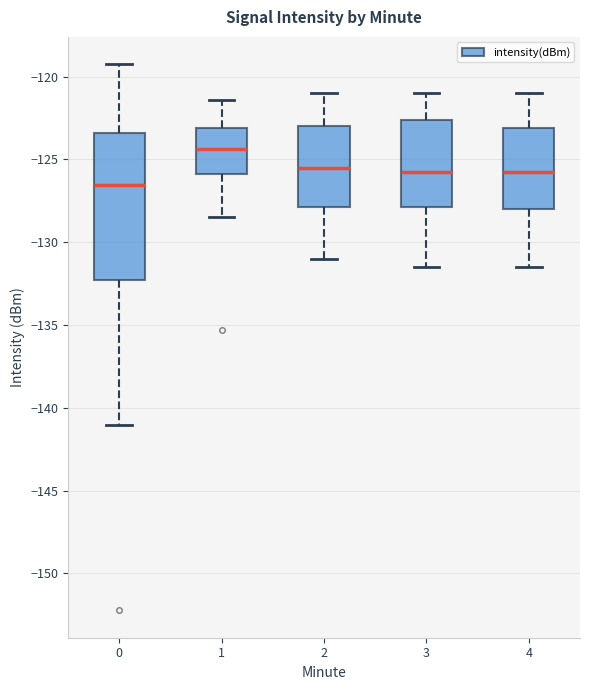

Where does the upper whisker of the box at x = 4 end on the y-axis? The values are not printed on the chart, so give them approximately, as read against the axis.

-121.0